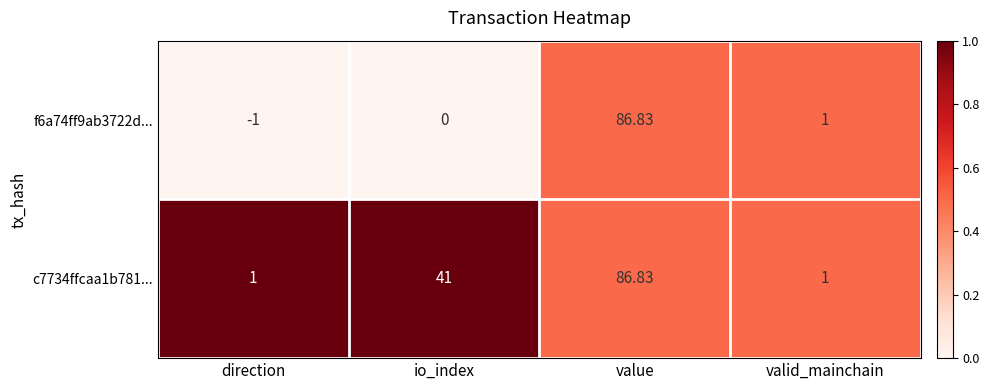

At which category is the sum across all series the highest?

value